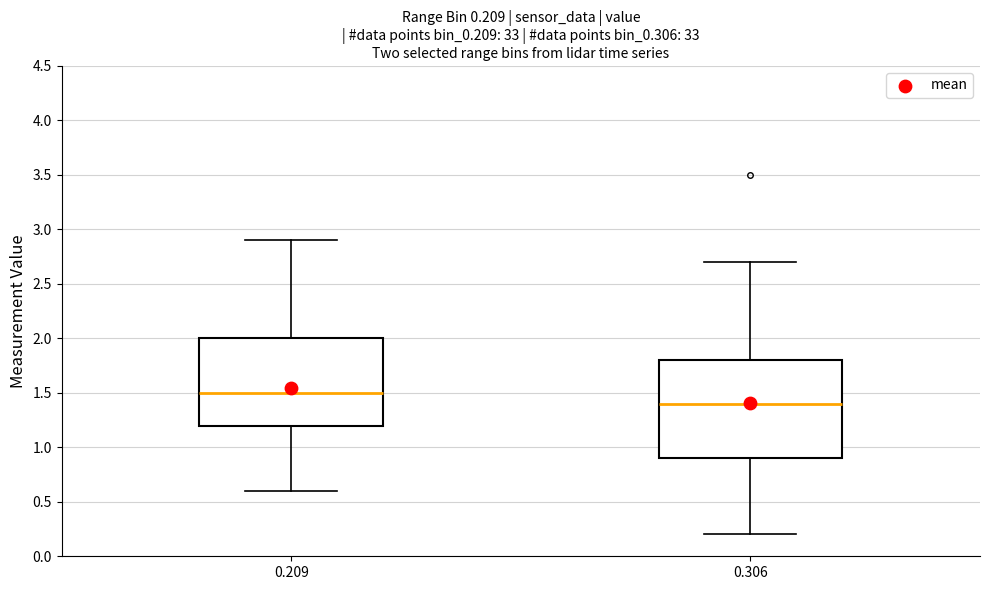

Which box's median line is the highest?

0.209